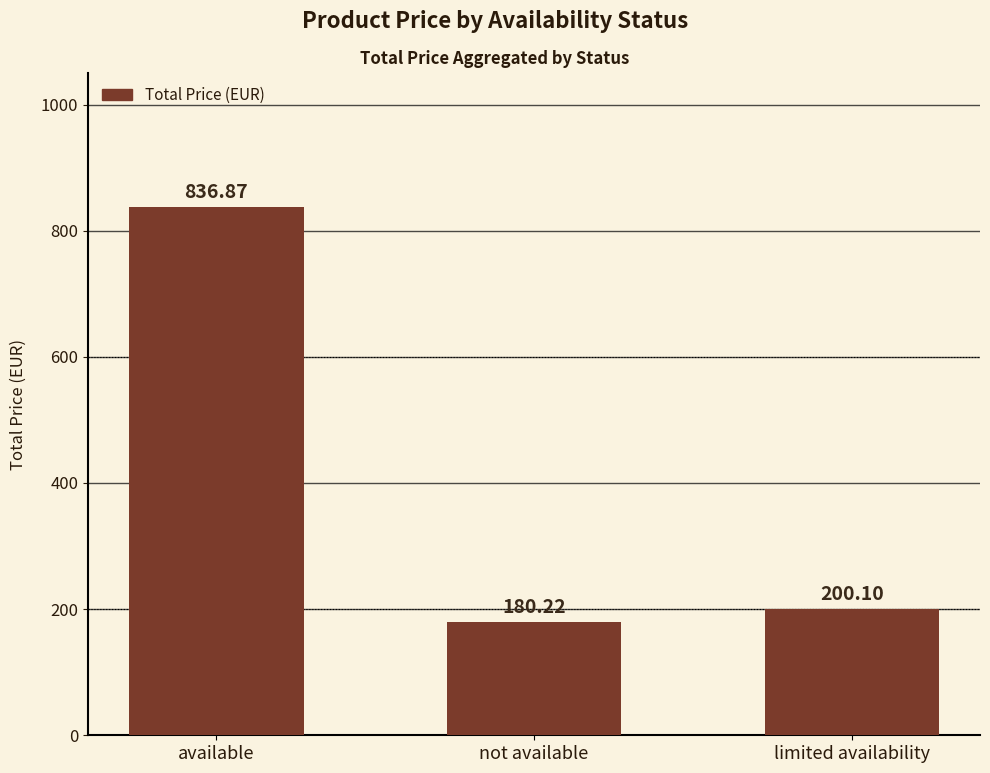

Which category has the highest value across all series?

available